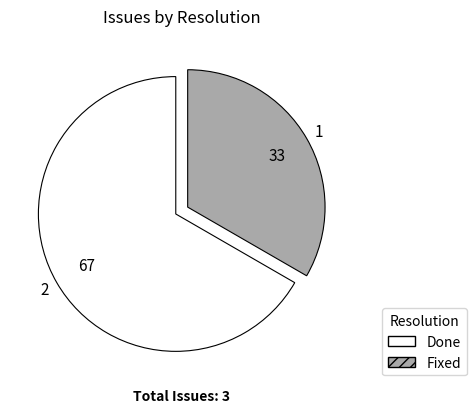

How many segments does this pie chart have?

2